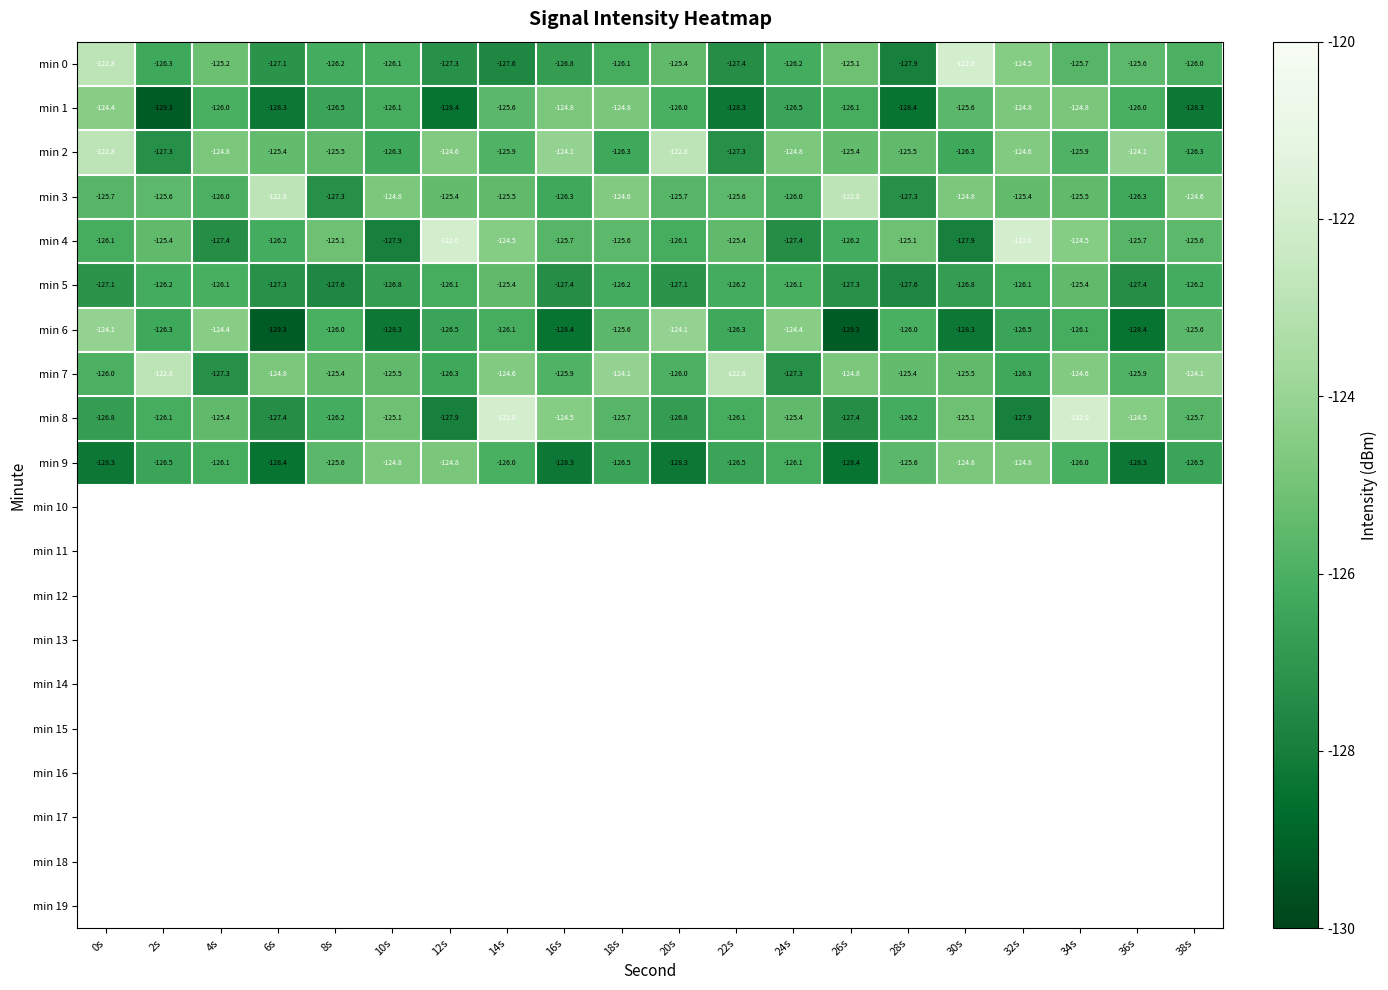

What is the difference between the maximum and second lowest values in the min 8 series?

5.9